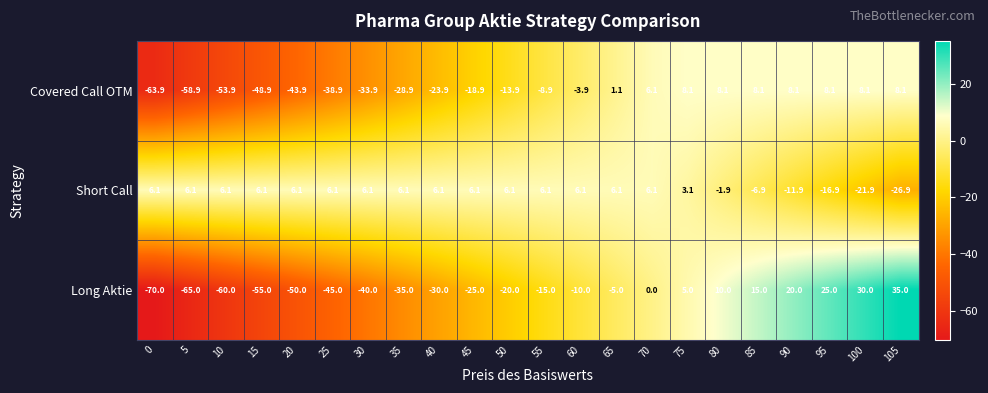

What is the smallest value displayed?

-70.0